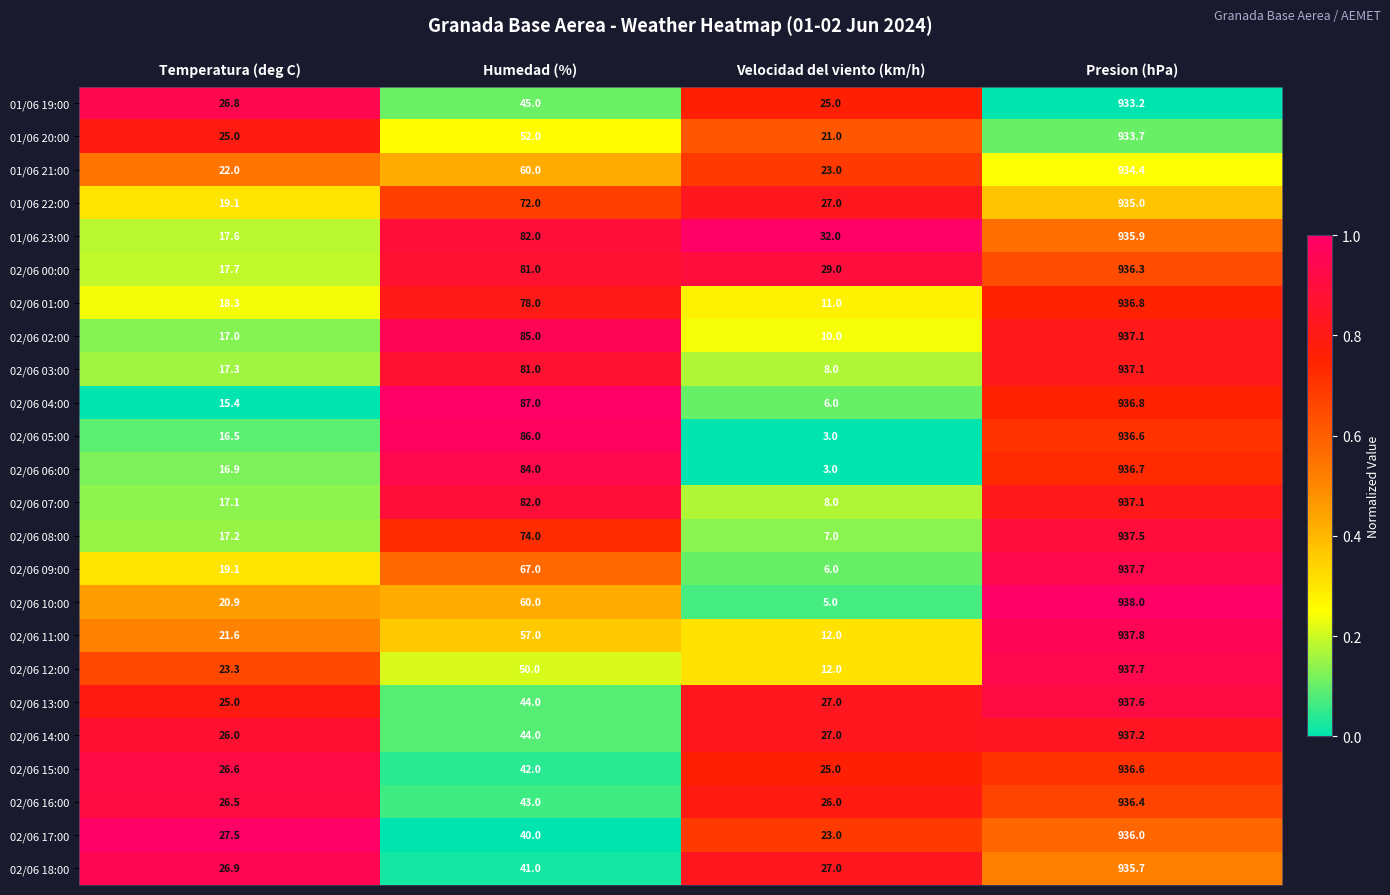

What is the difference between the highest and lowest values at Humedad (%)?

47.0